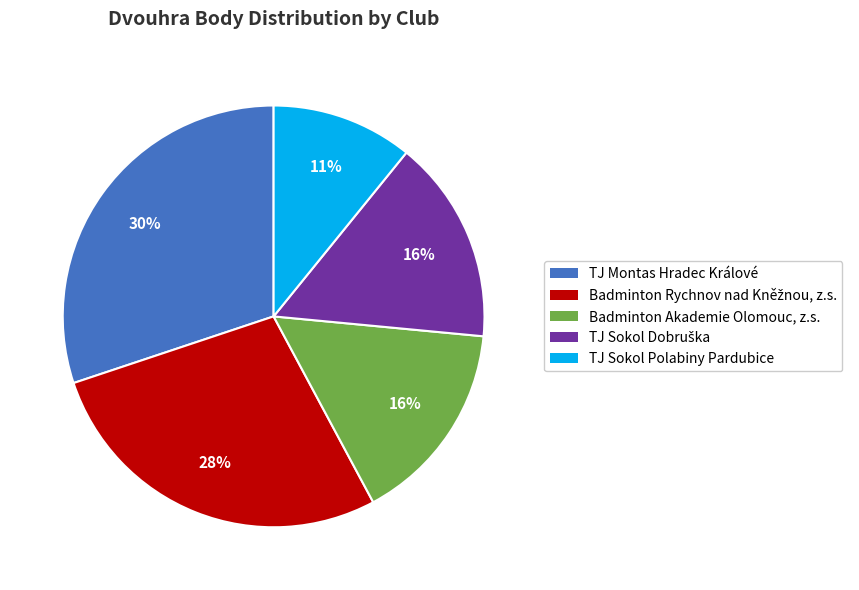

Between TJ Montas Hradec Králové and TJ Sokol Polabiny Pardubice, which is larger?

TJ Montas Hradec Králové